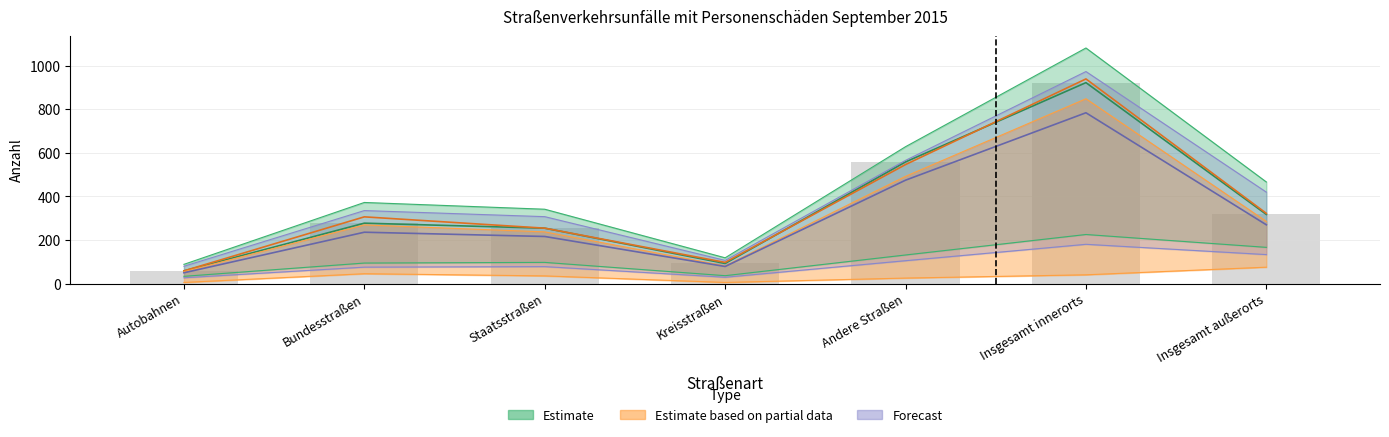

What is the label of the 4th bar from the left?

Kreisstraßen